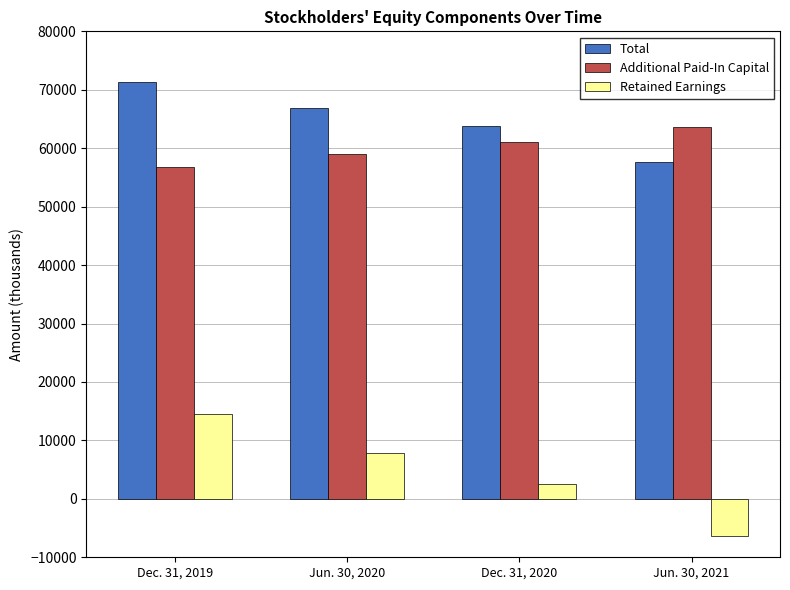

Is it true that Additional Paid-In Capital equals 56708 at Dec. 31, 2019?

True